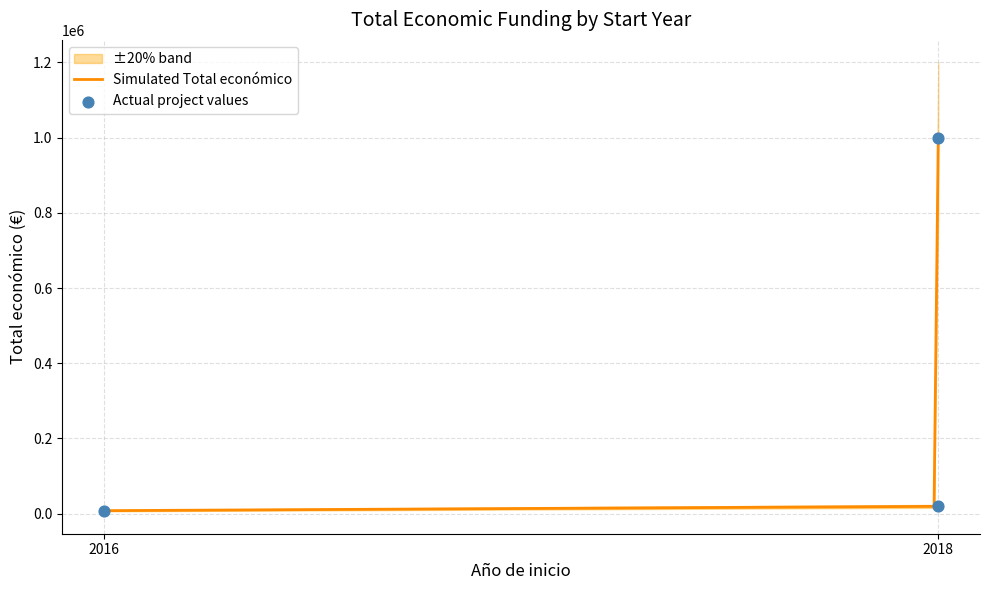

What is the maximum value for Simulated Total económico?

999992.0